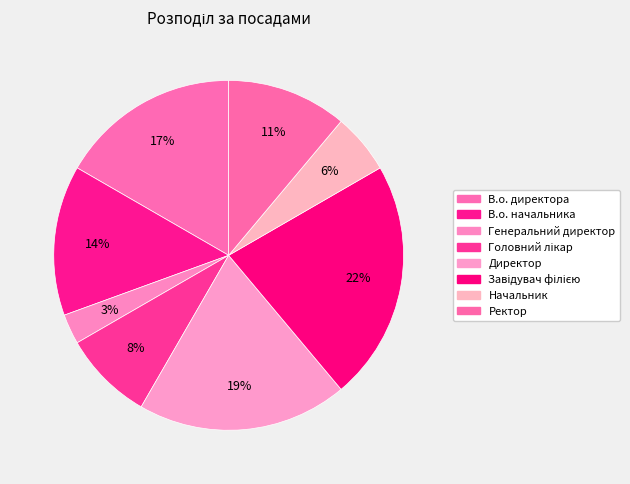

How many slices are in this pie chart?

8